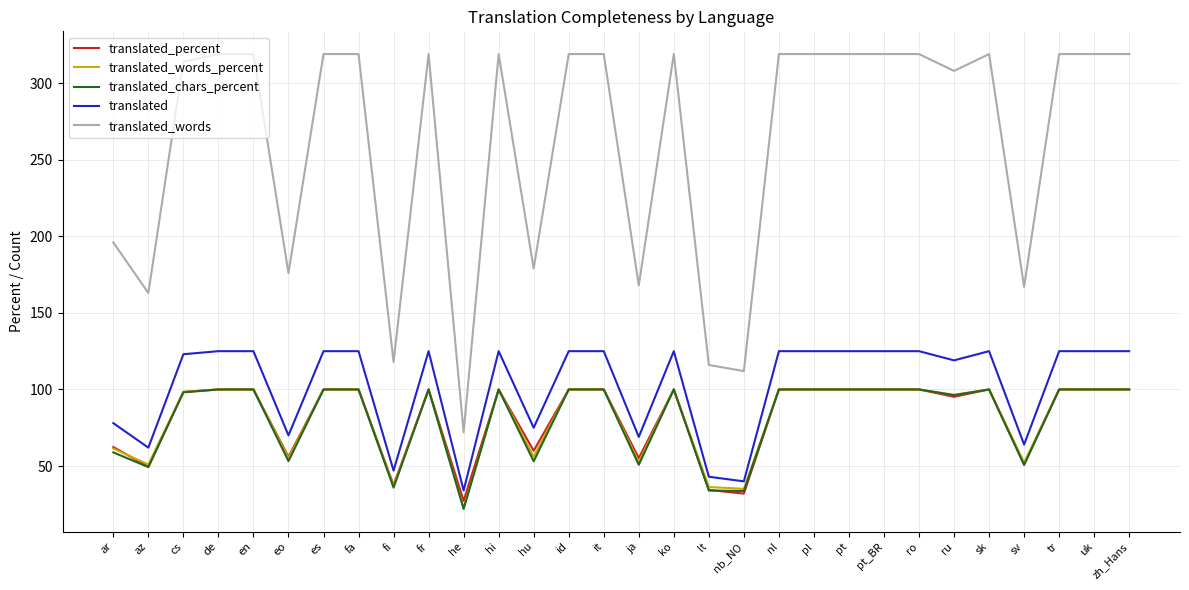

What is the total value across all series at ro?

744.0